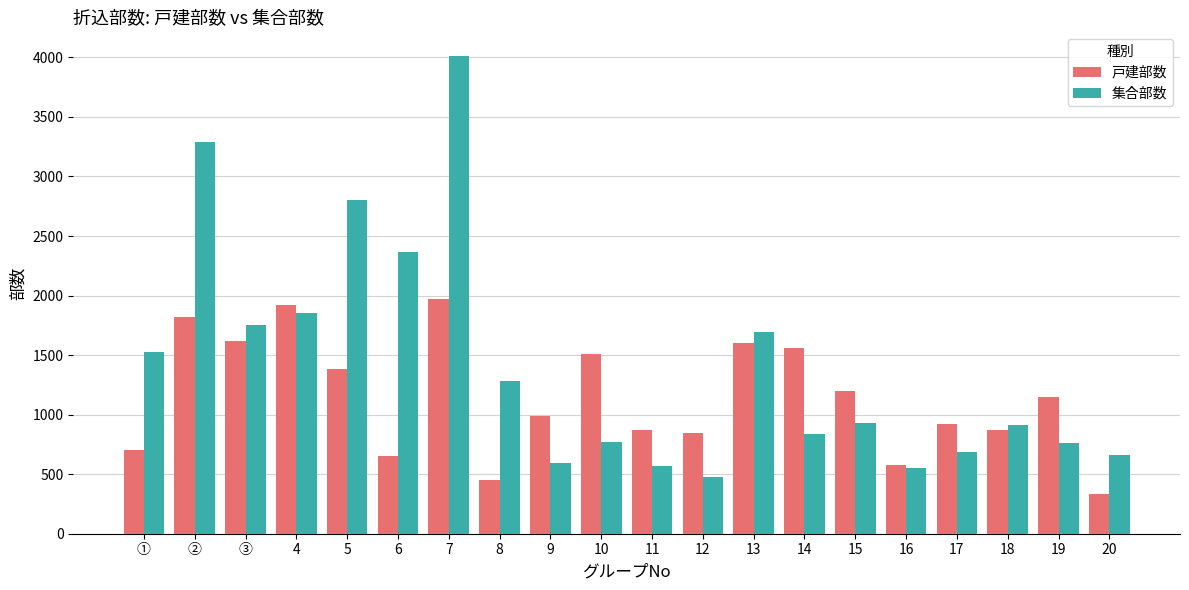

List the series in order of their peak value, highest first.

集合部数, 戸建部数